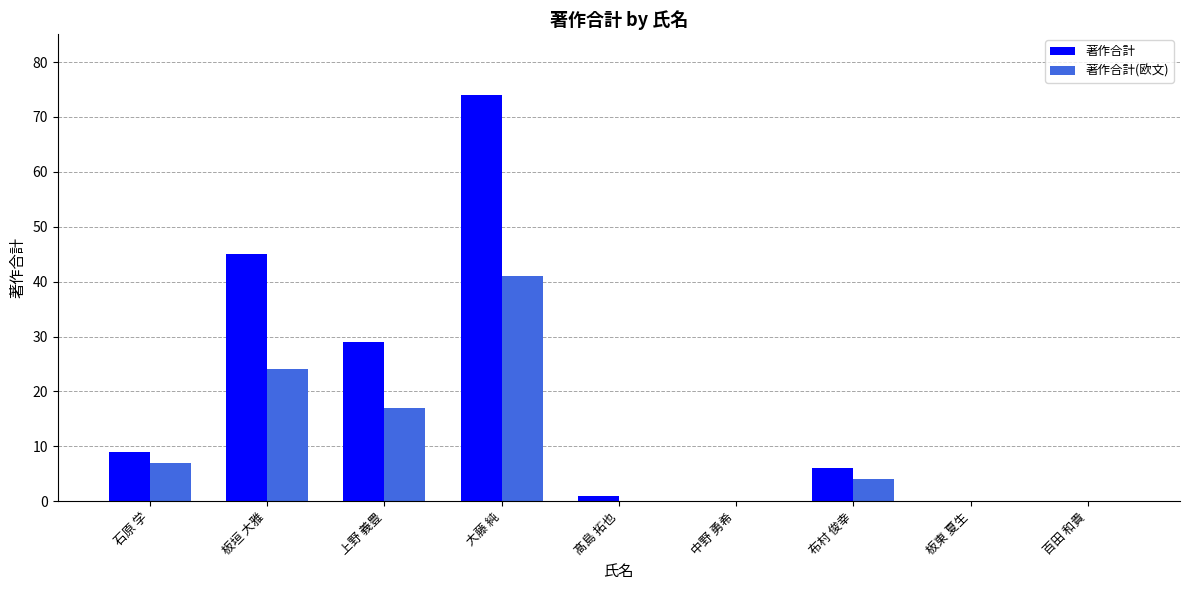

Is it true that 著作合計 equals 74 at 大藤 純?

True